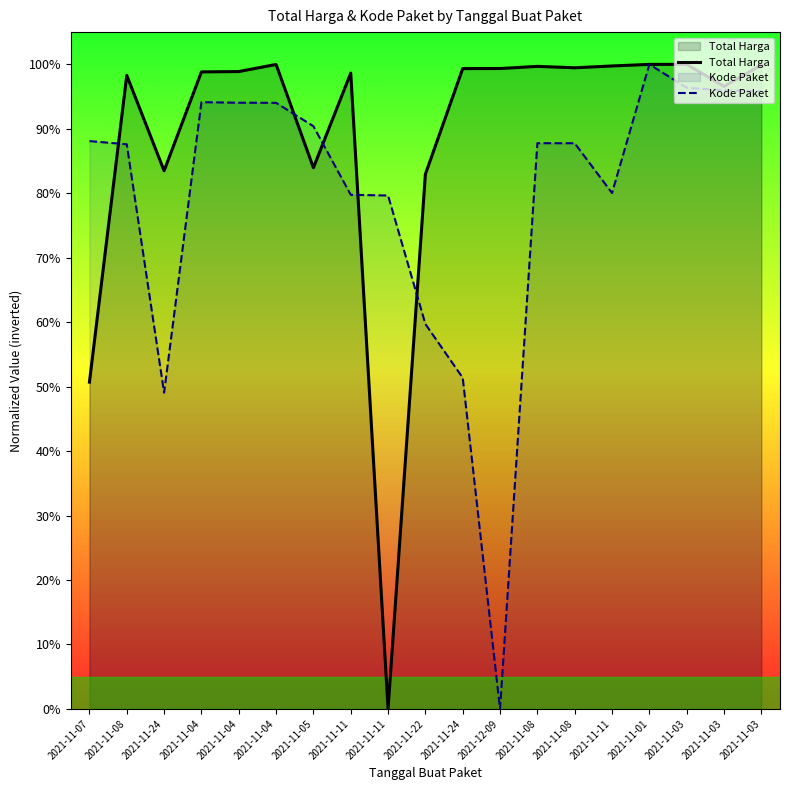

Reading right to left, what are all the values shown in this chart?

Total Harga: 1.0	1.0	1.0	1.0	1.0	1.0	1.0	1.0	1.0	0.8	0.0	1.0	0.8	1.0	1.0	1.0	0.8	1.0	0.5
Kode Paket: 1.0	1.0	1.0	1.0	0.8	0.9	0.9	0.0	0.5	0.6	0.8	0.8	0.9	0.9	0.9	0.9	0.5	0.9	0.9